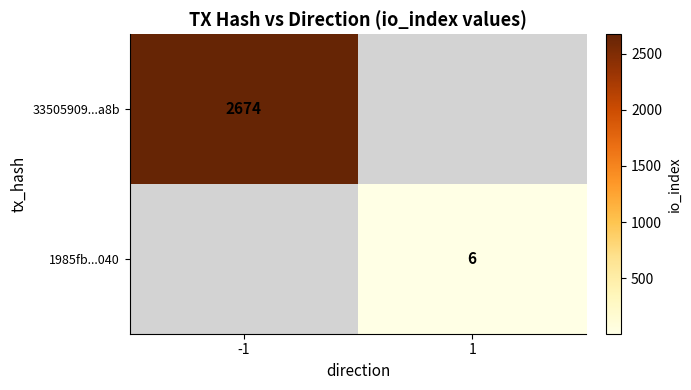

Is it true that 33505909...a8b equals 2674 at -1?

True